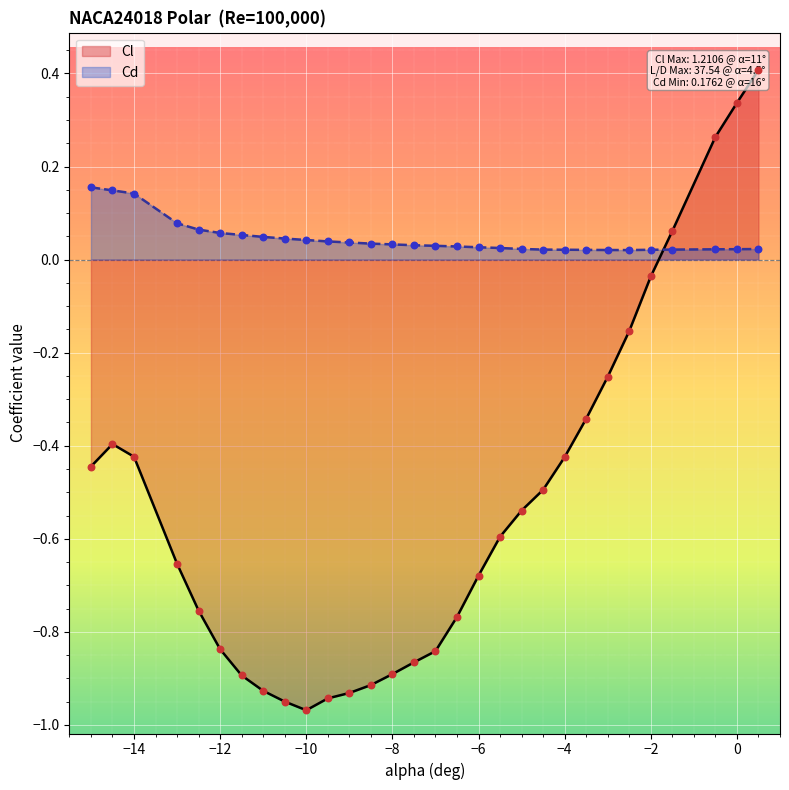

What are all the series names shown in the legend?

Cl, Cd